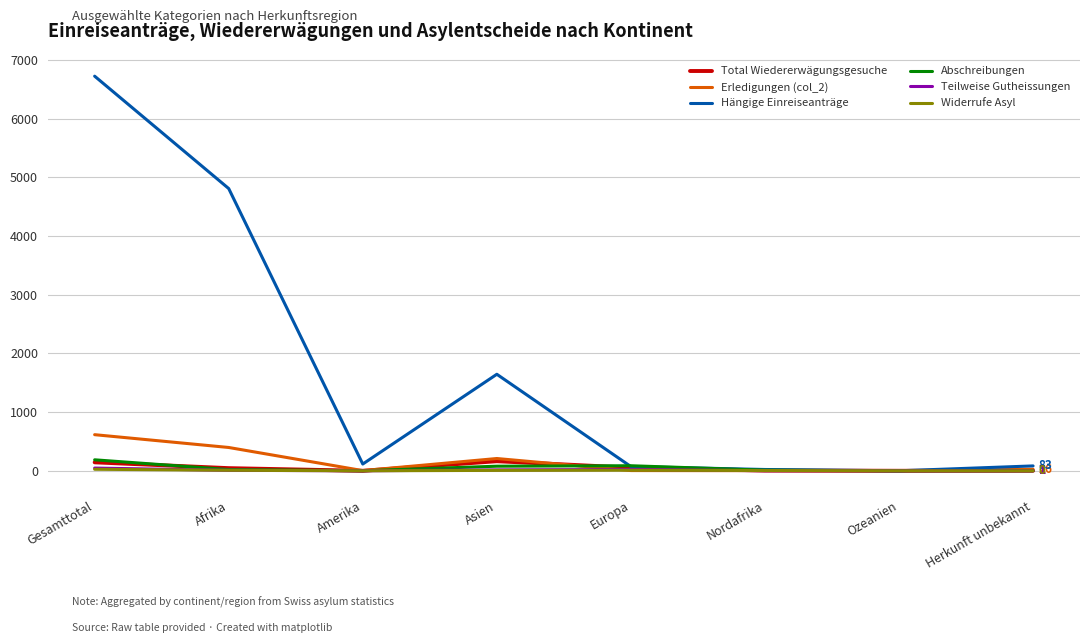

True or false: Teilweise Gutheissungen has a value of 0 at Ozeanien.

True